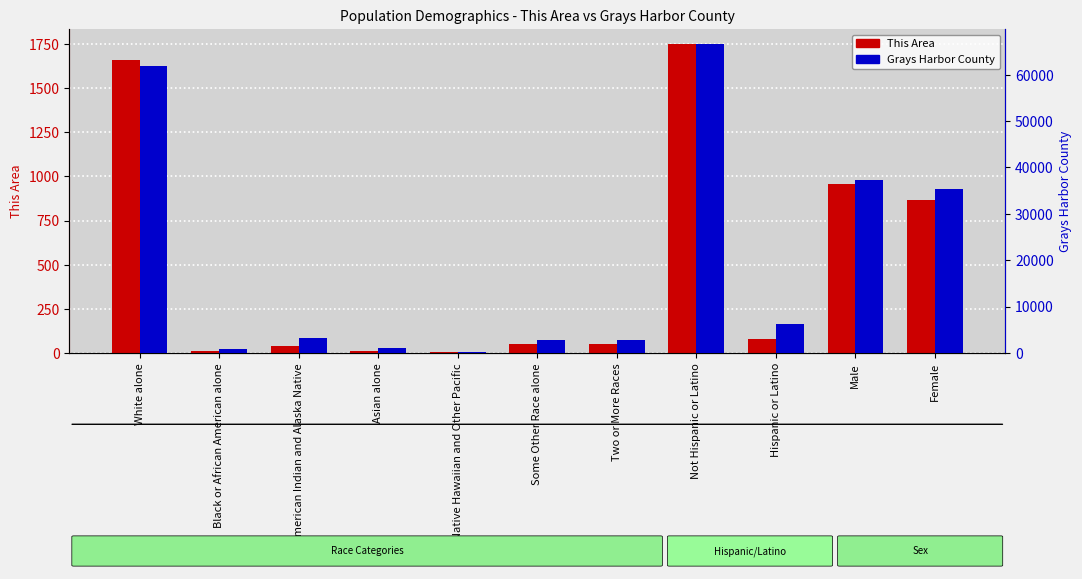

What position from the right is American Indian and Alaska Native?

9